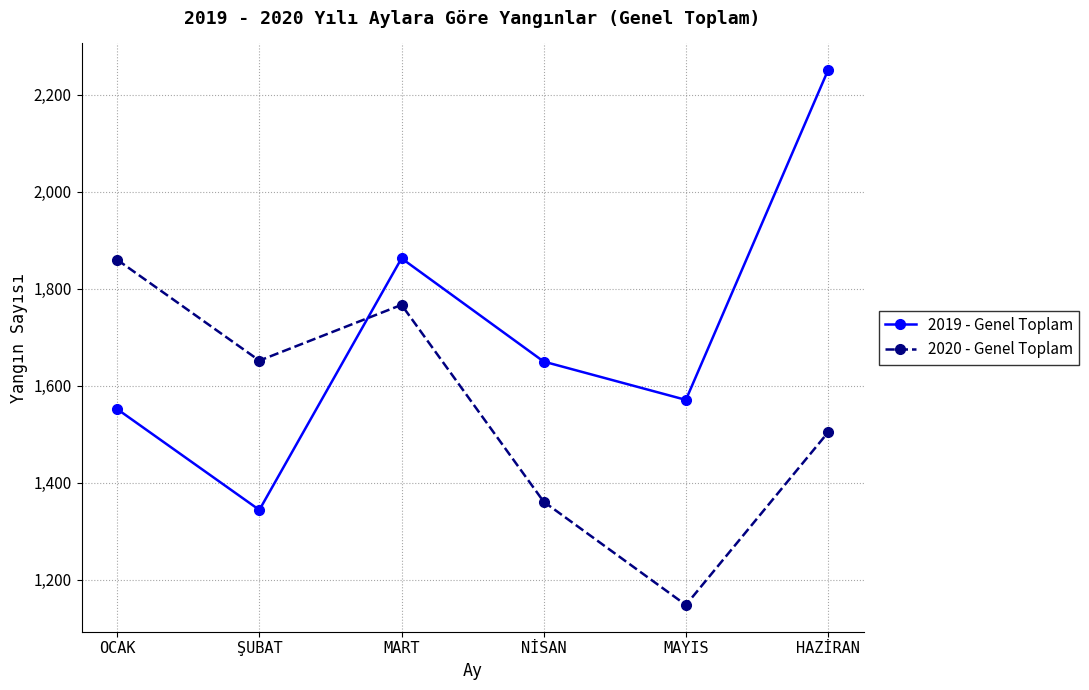

Rank the series by their maximum value, from lowest to highest.

2020 - Genel Toplam, 2019 - Genel Toplam